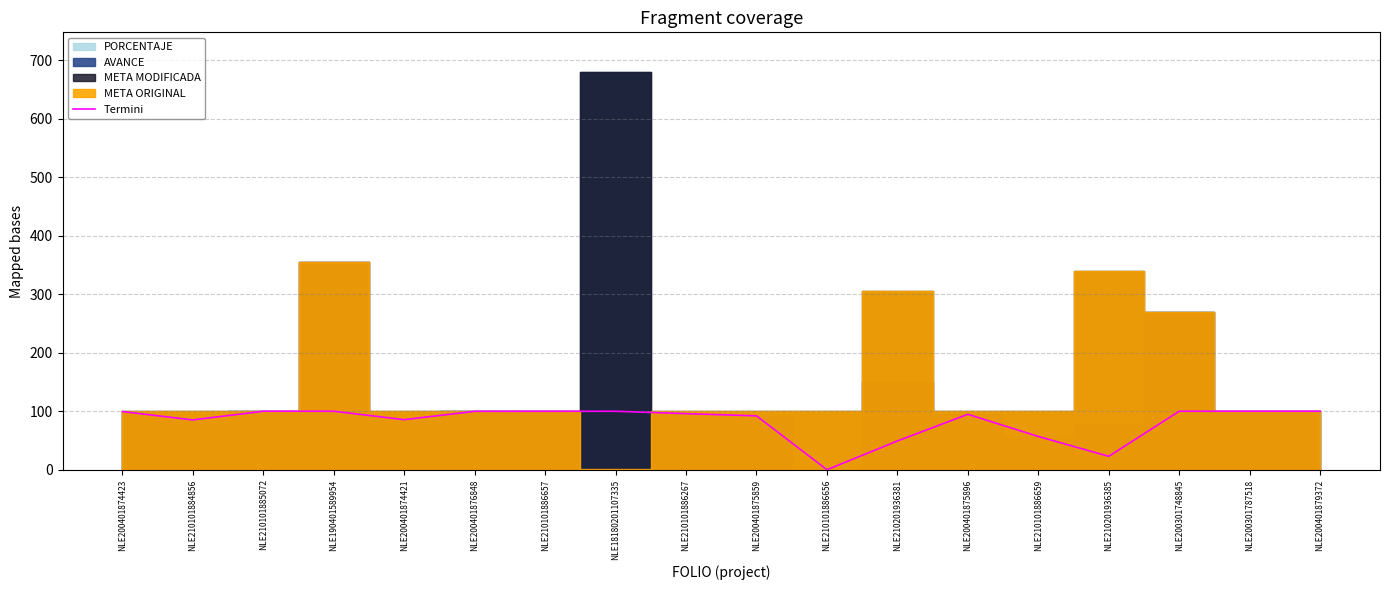

What is the label of the 13th point from the right?

NLE200401876848